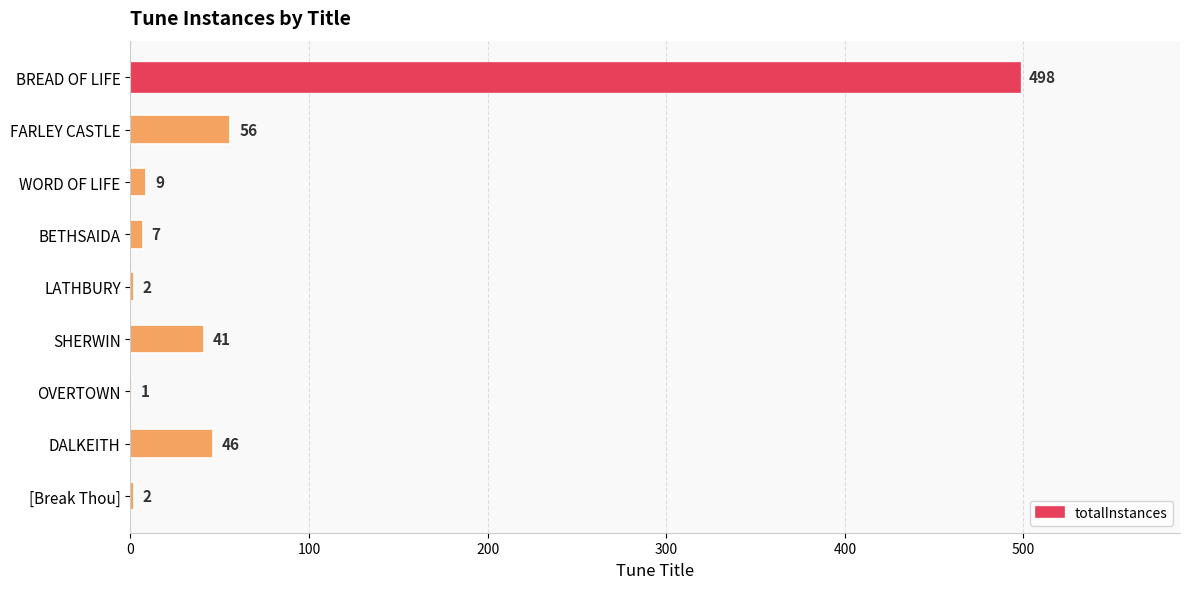

What is the average value?

74